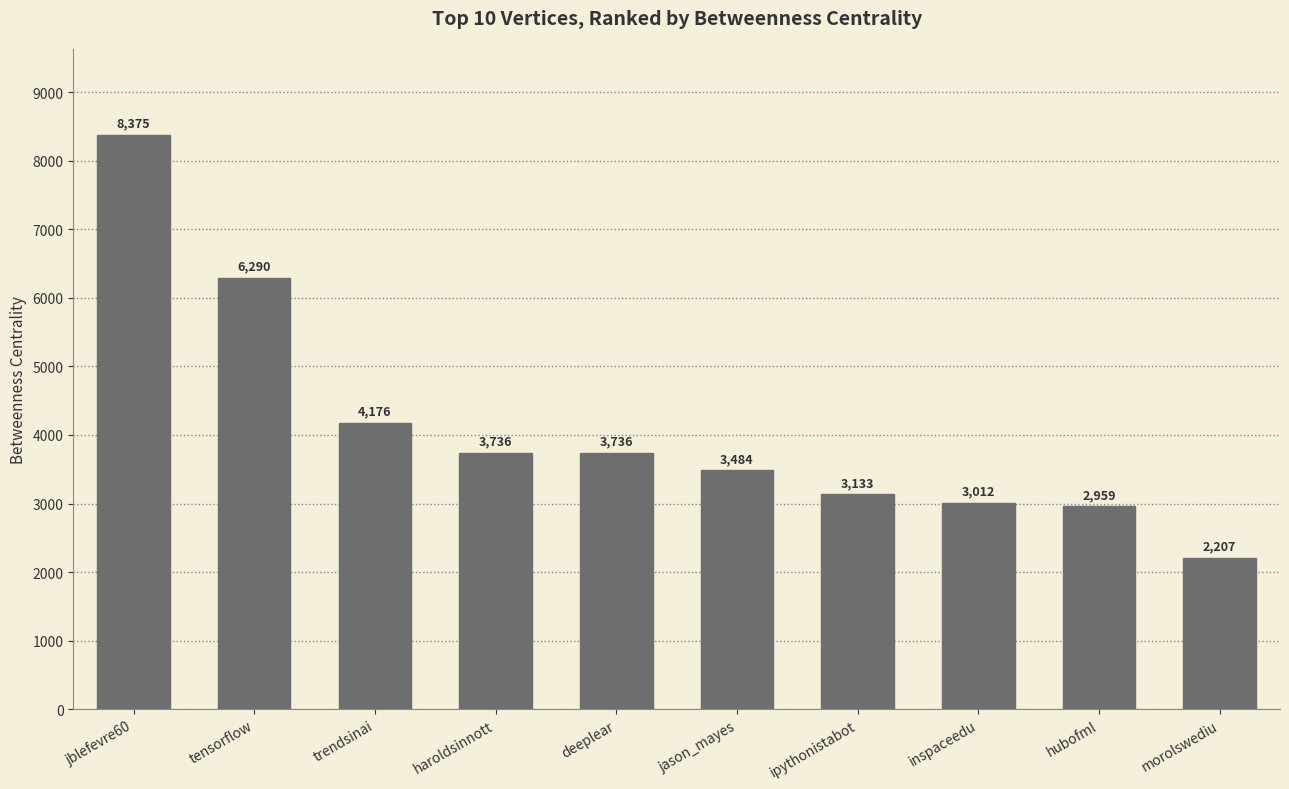

Read the value at morolswediu.

2206.8